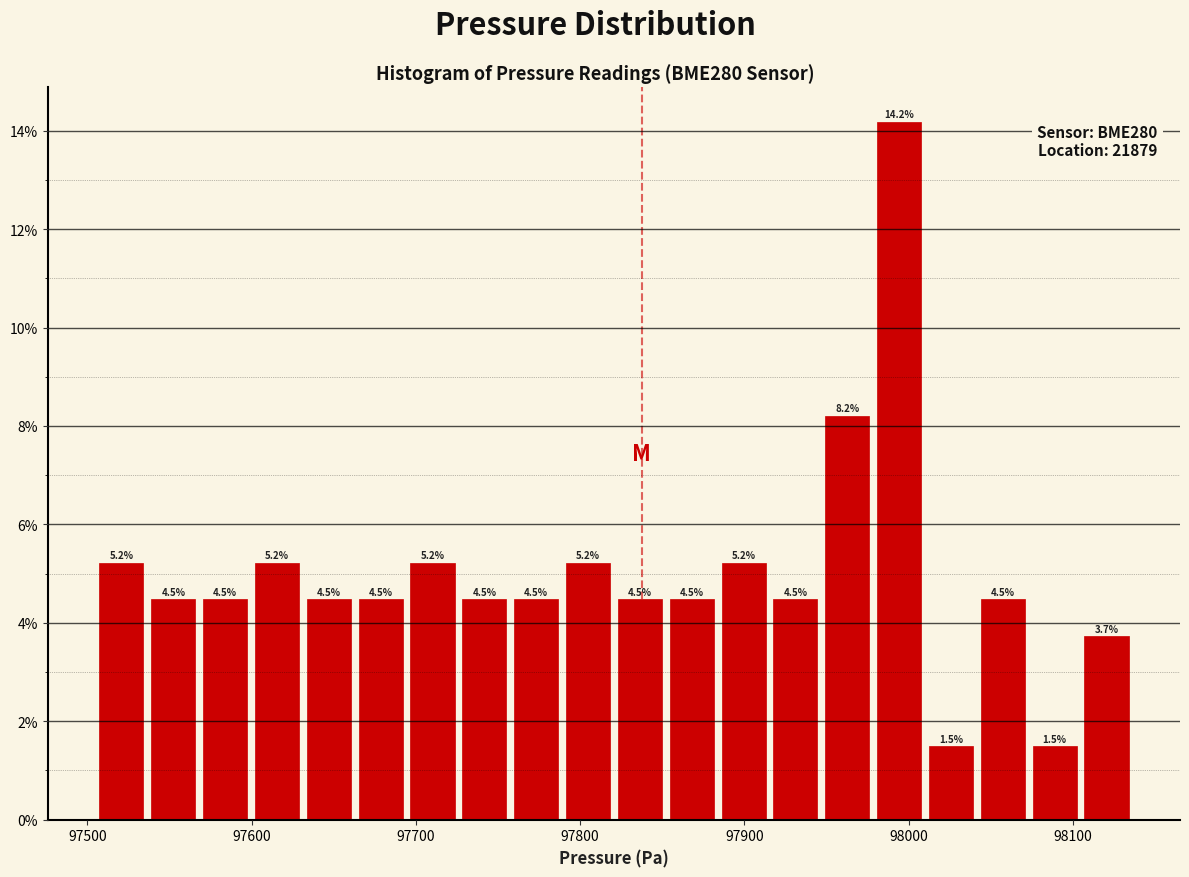

Read against the x-axis, roughly where is the centre of the tallest bar?

97990